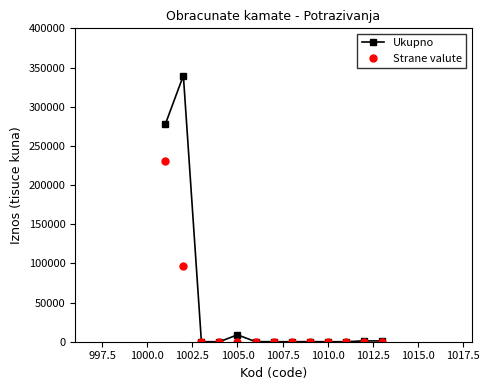

Is this an area chart (filled region under the line)?

No